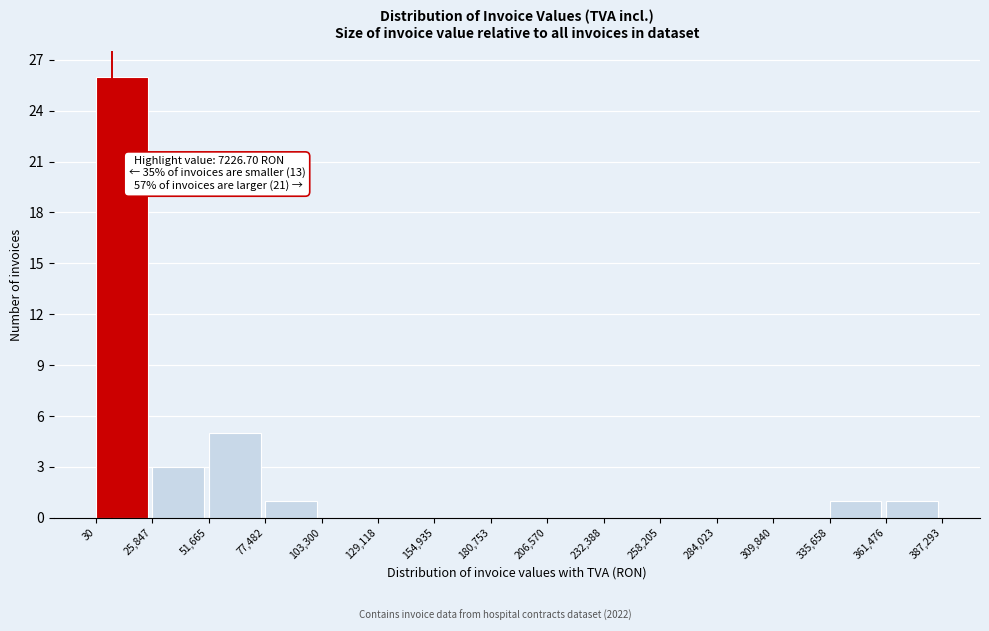

Over which range of the x-axis is the bar tallest?

30 to 25,847